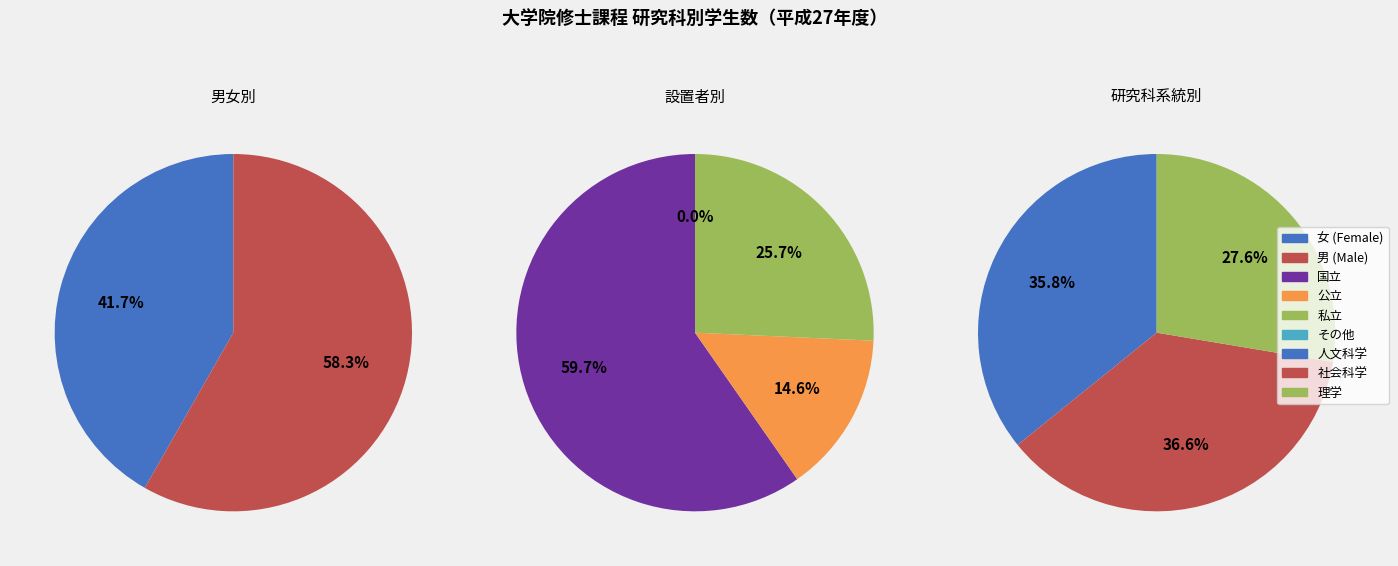

Is 人文科学 the majority of the pie?

No